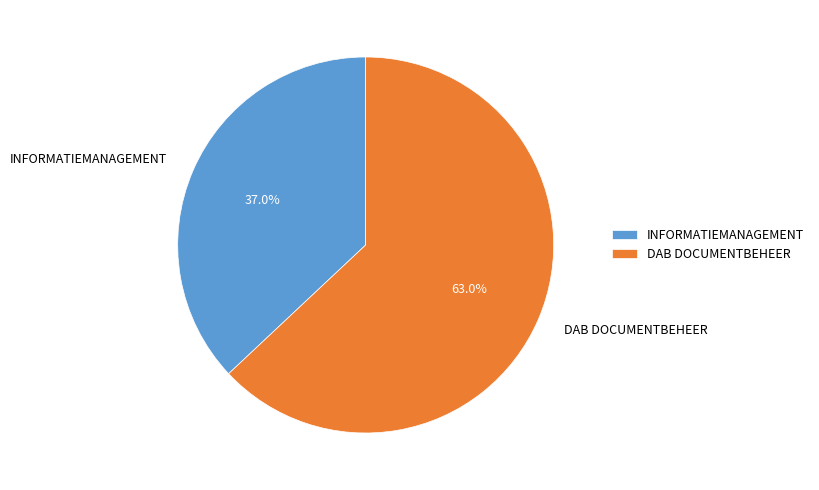

True or false: INFORMATIEMANAGEMENT accounts for 28% of the total.

False